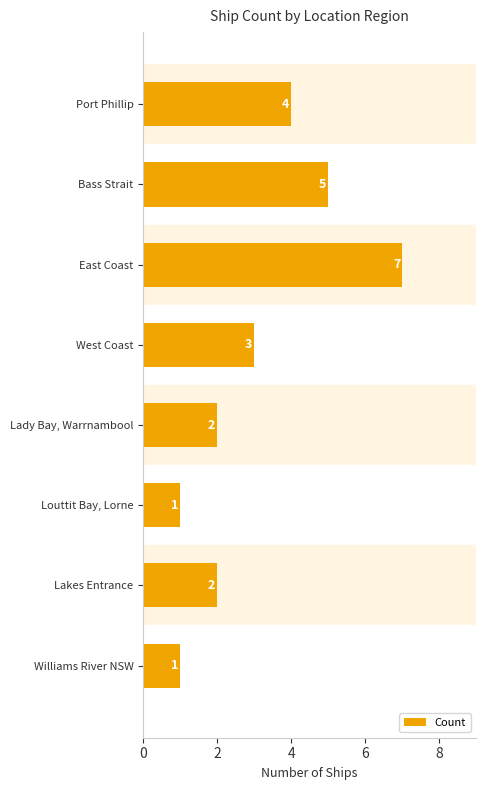

How many bars are there in total?

8